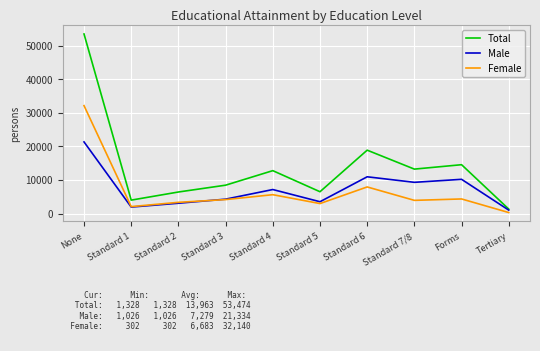

In Male, how many points are lower than both neighbors (excluding endpoints)?

3